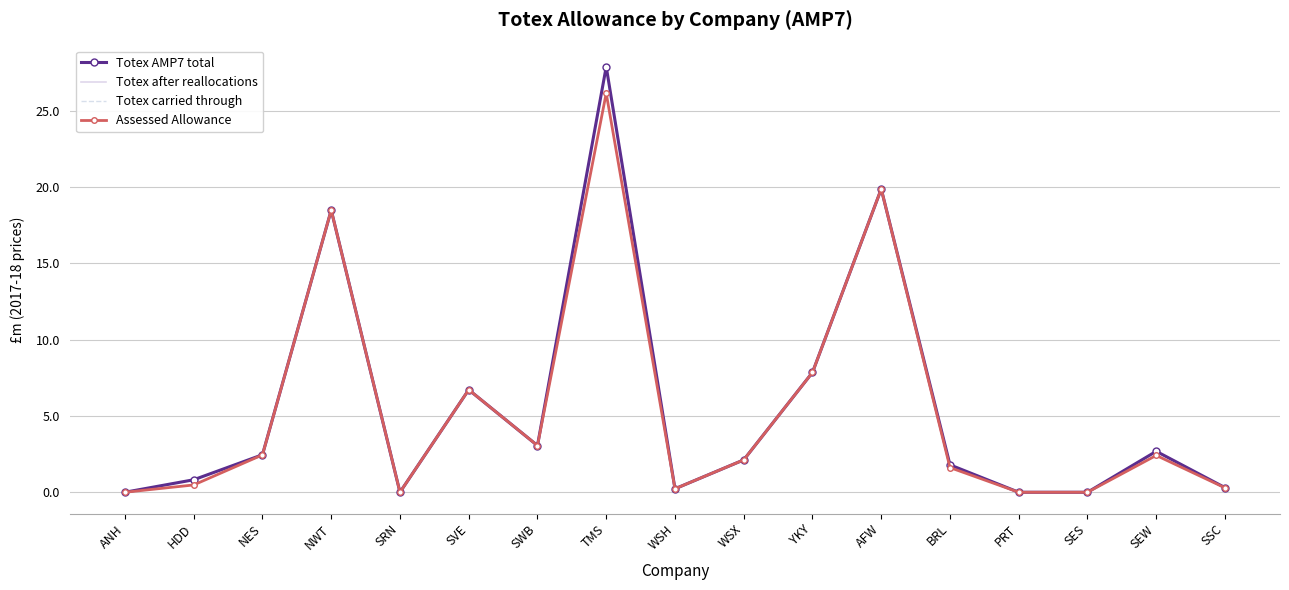

The Totex AMP7 total series shows 0.8 at HDD. True or false?

True